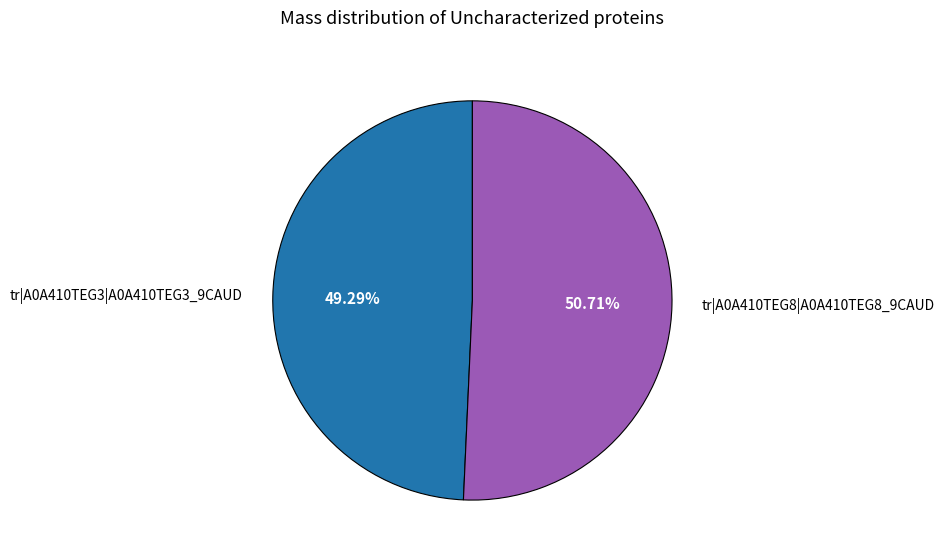

What percentage is NOT represented by tr|A0A410TEG8|A0A410TEG8_9CAUD?

49.3%